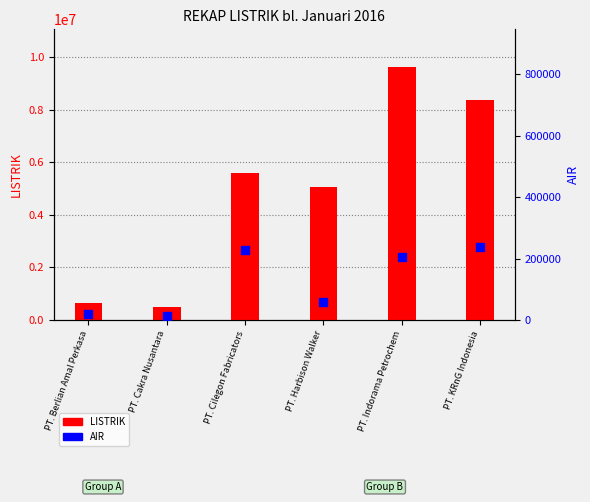

What are all the series names shown in the legend?

LISTRIK, AIR